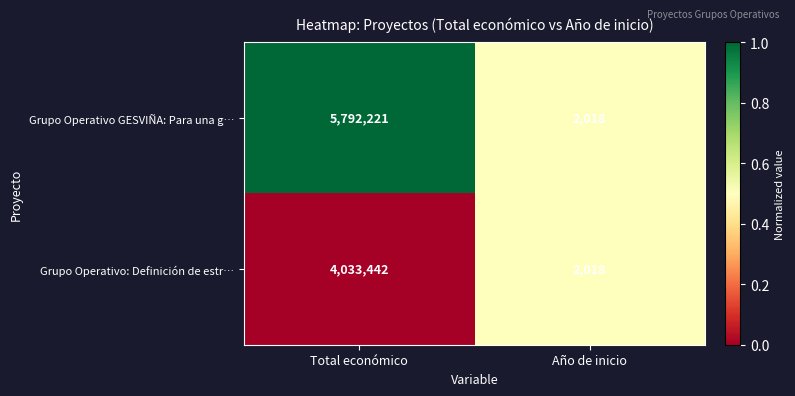

What is the average value of the Grupo Operativo GESVIÑA: Para una g… series?

2897120